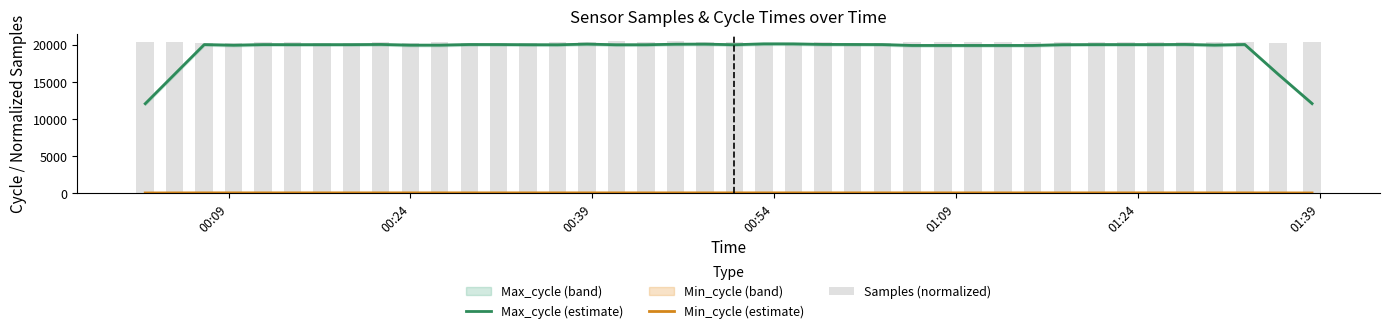

Reading left to right, transcribe all the data shown in this chart.

Max_cycle (estimate): 12063.0	16054.4	20039.0	19953.4	20037.4	20029.6	20030.6	20031.0	20056.2	19963.2	19963.8	20046.8	20044.6	20021.4	20011.2	20105.6	20013.8	20017.8	20089.6	20101.6	20019.2	20136.8	20133.6	20061.8	20052.8	20039.4	19921.8	19922.6	19920.4	19921.2	19922.0	20022.8	20038.2	20039.0	20037.4	20057.2	19970.6	20050.6	16066.2	12081.2
Min_cycle (estimate): 17.0	22.8	28.4	28.4	28.6	28.6	28.4	28.6	28.6	28.4	28.4	28.6	28.4	28.4	28.4	28.2	28.0	28.0	28.0	28.2	28.2	28.2	28.2	28.2	28.2	28.2	28.2	28.2	28.2	28.0	28.0	28.2	28.2	28.2	28.2	28.2	28.2	28.2	22.6	17.0
Samples (normalized): 20367.6	20359.7	20279.4	20298.5	20348.0	20416.6	20275.2	20279.8	20348.6	20318.2	20421.0	20285.4	20281.1	20280.8	20374.9	20437.5	20506.0	20437.6	20482.0	20362.2	20415.3	20299.0	20306.1	20424.4	20301.5	20291.9	20356.4	20369.8	20341.4	20361.8	20418.2	20342.4	20337.4	20346.9	20419.7	20421.9	20419.9	20357.2	20296.1	20349.2